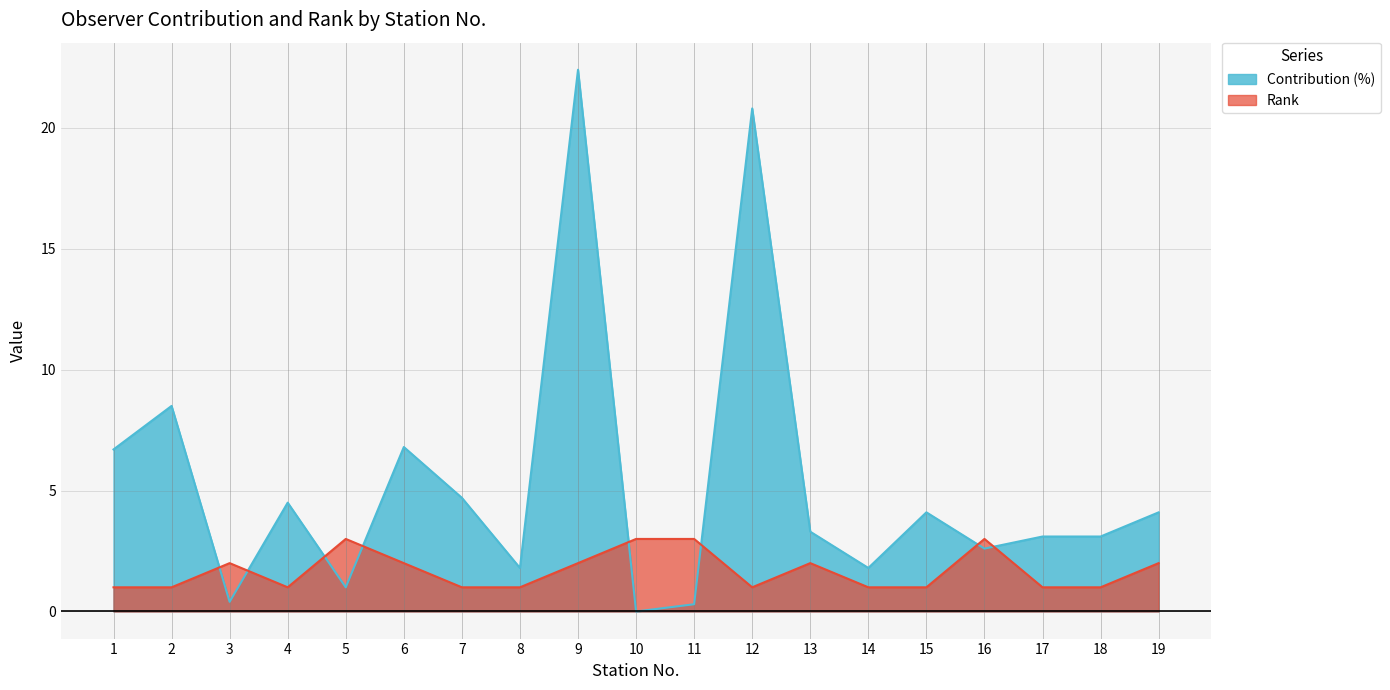

What is the value of the Contribution (%) point at the 6th from the left?

6.8